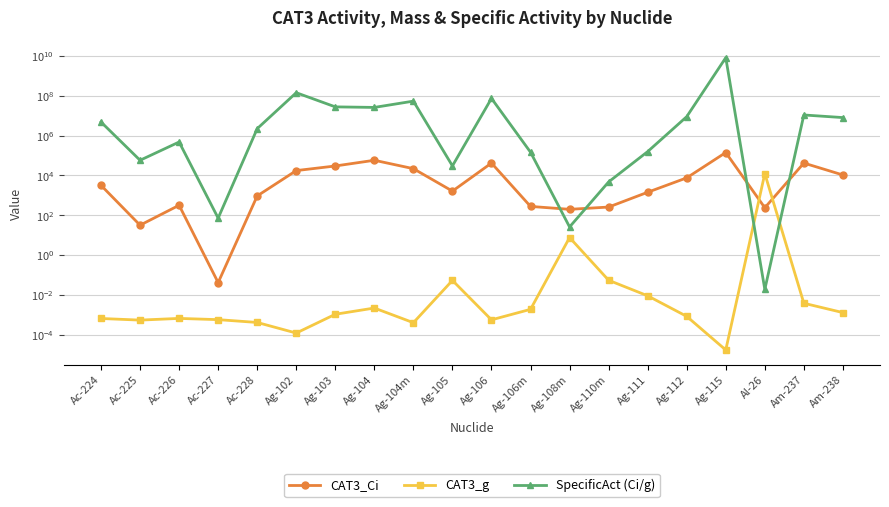

At how many categories does at least one series exceed 7889582564?

1